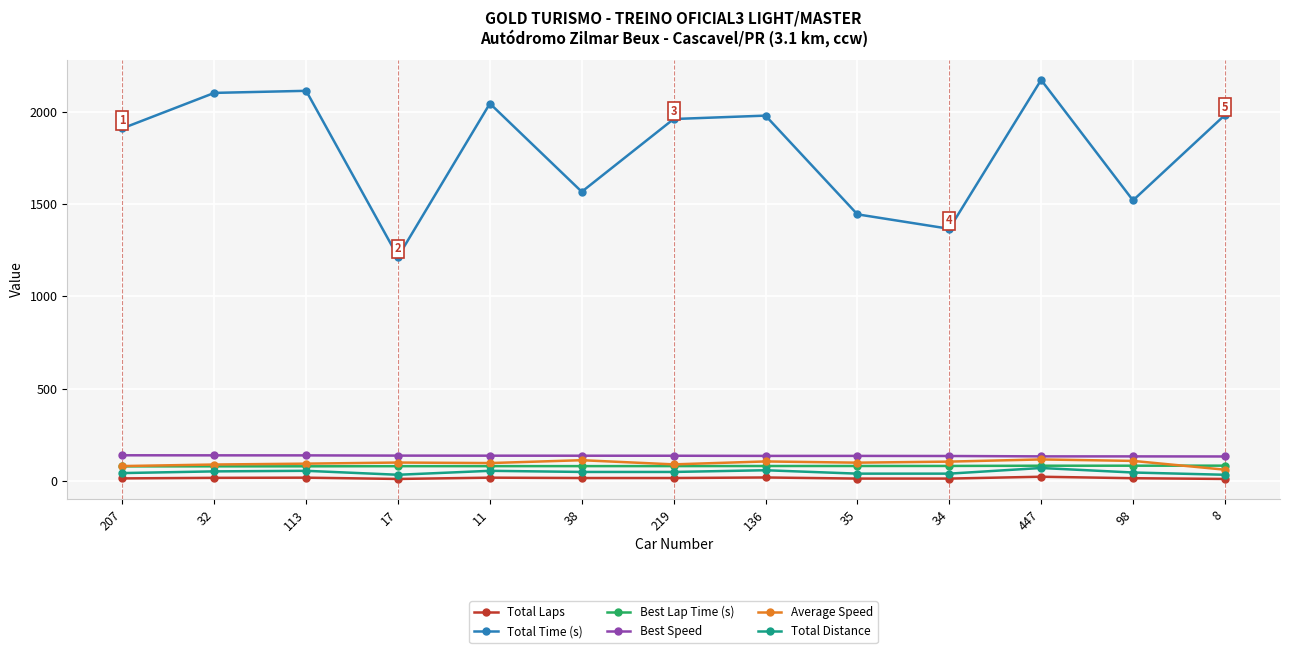

How many interior local peaks does the Total Time (s) series have?

4